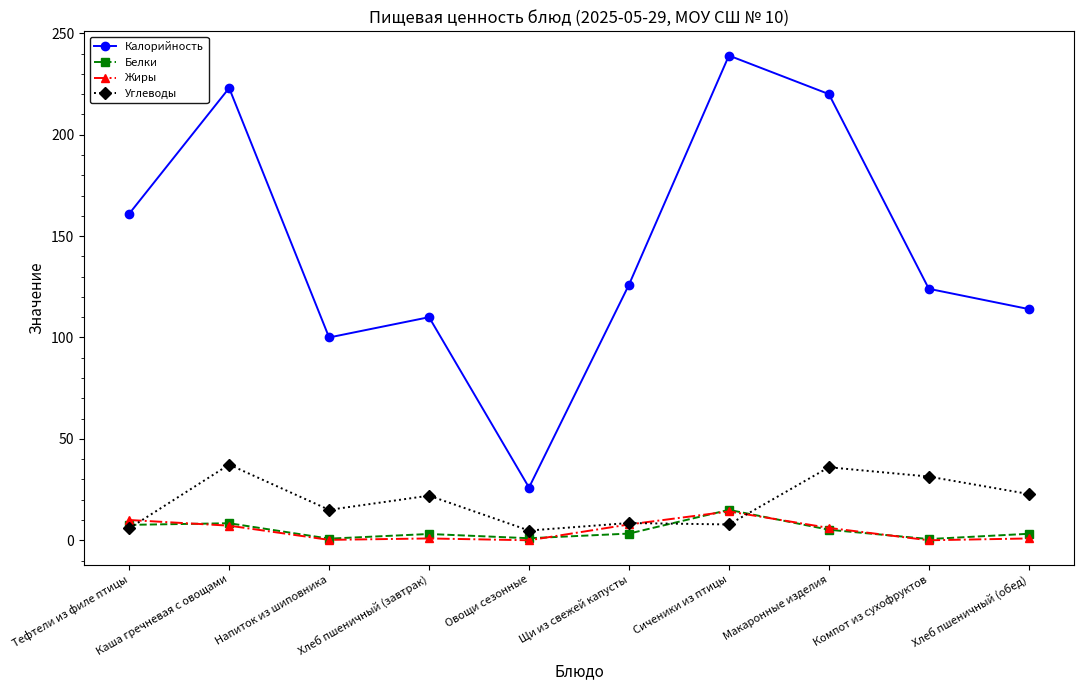

What is the label of the 9th point from the left?

Компот из сухофруктов